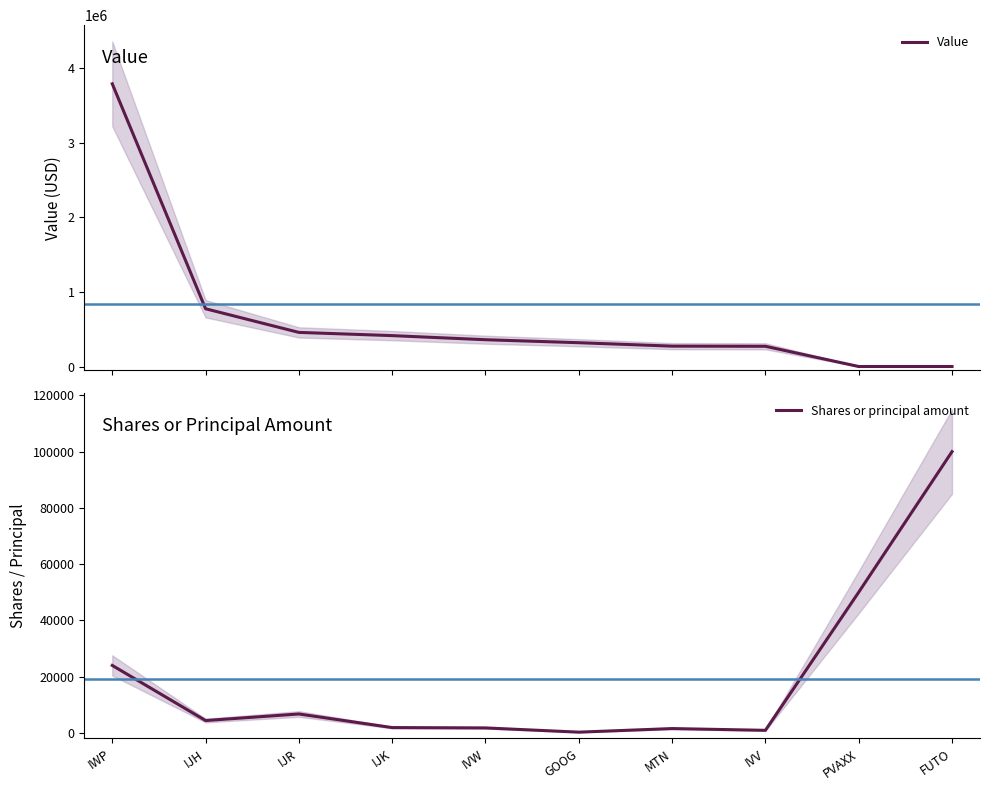

What is the difference between the Value values at GOOG and IJR?

138000